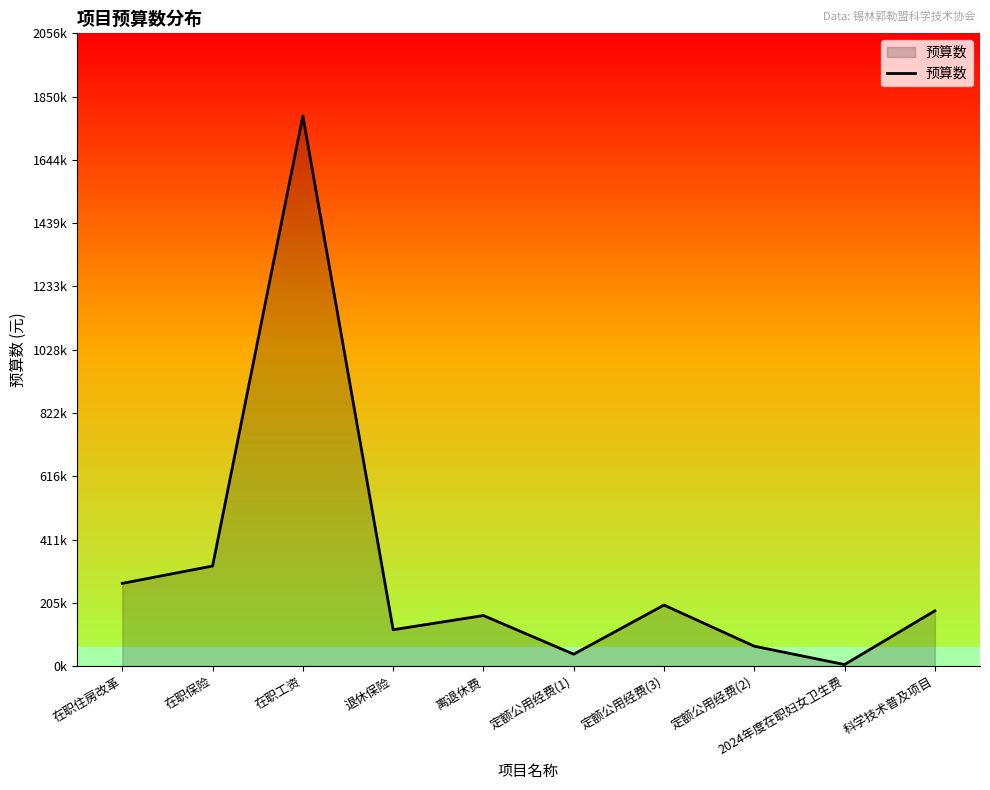

Does the chart display data point markers on the line(s)?

No